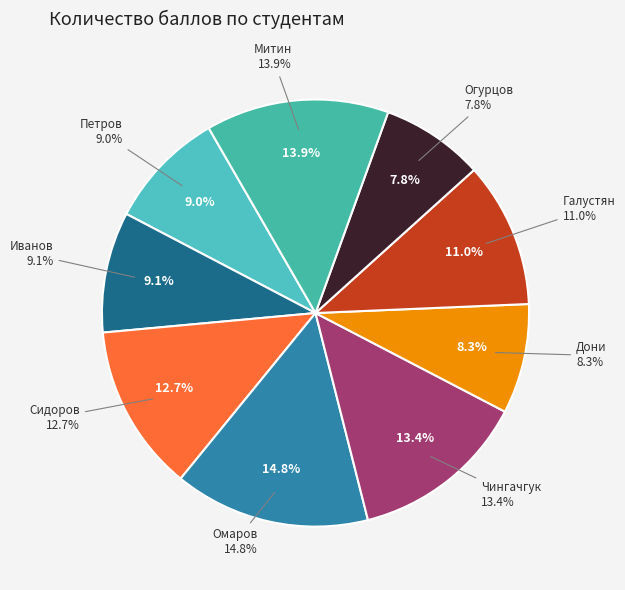

Count the number of slices in the pie.

9